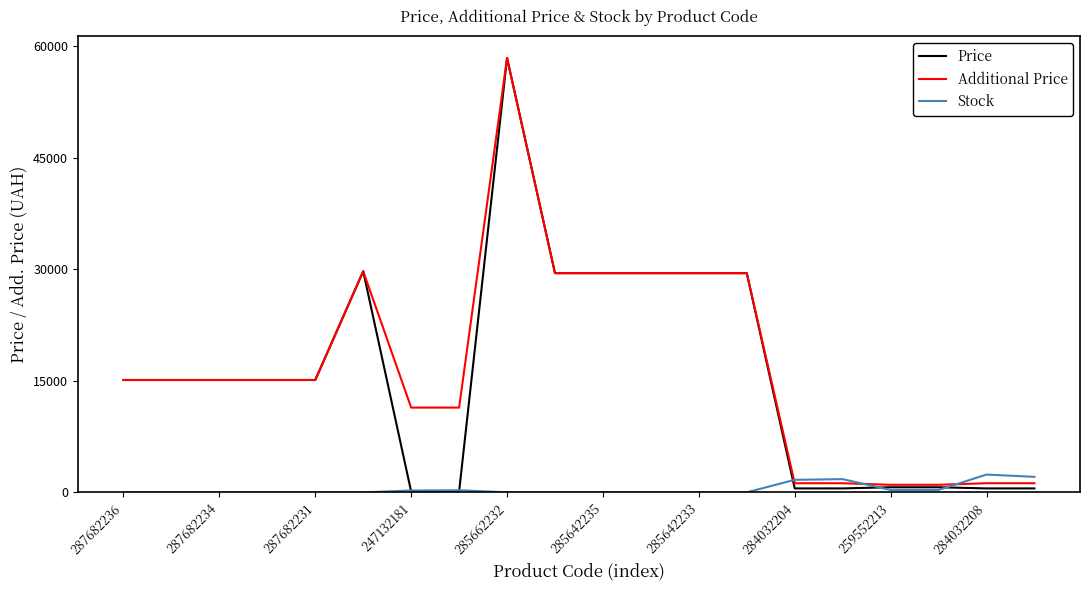

What is the maximum value for Additional Price?

58426.5